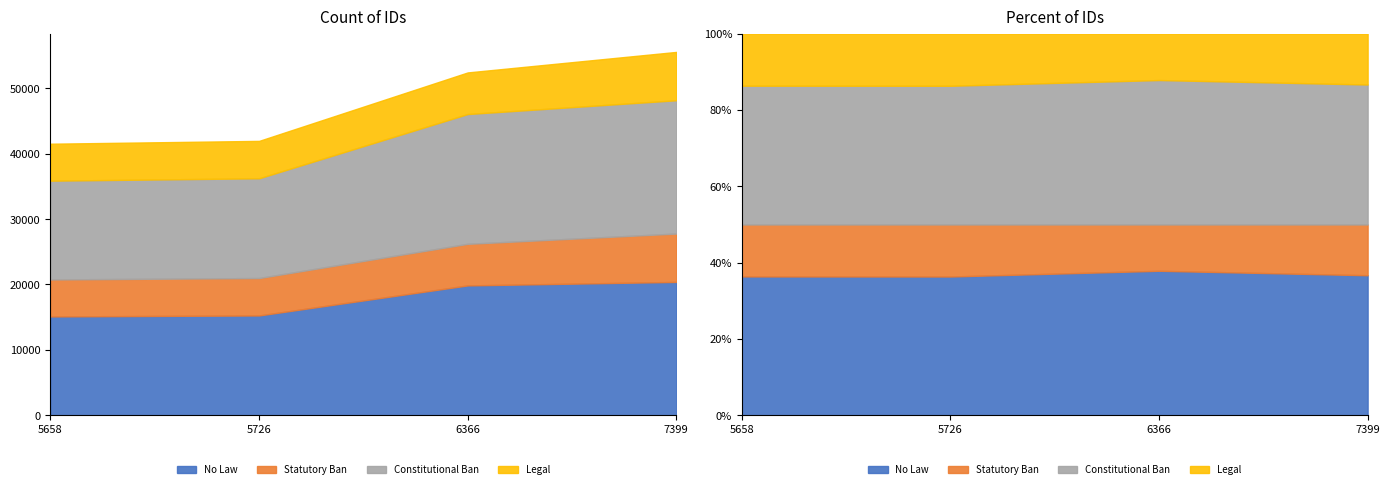

Where does the Constitutional Ban series first go above 46084?

7399